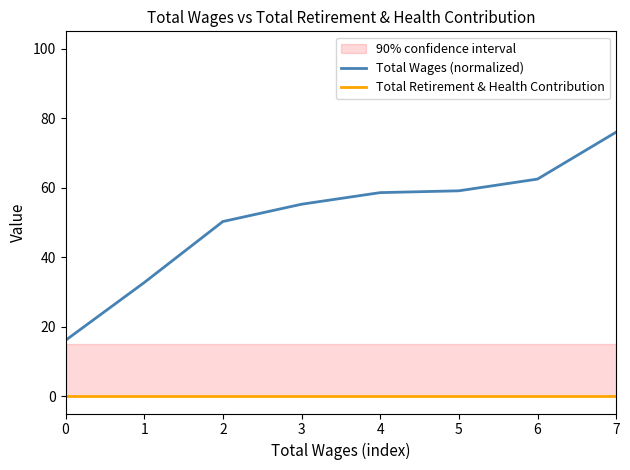

Rank the series at 3 from highest to lowest value.

Total Wages (normalized), Total Retirement & Health Contribution